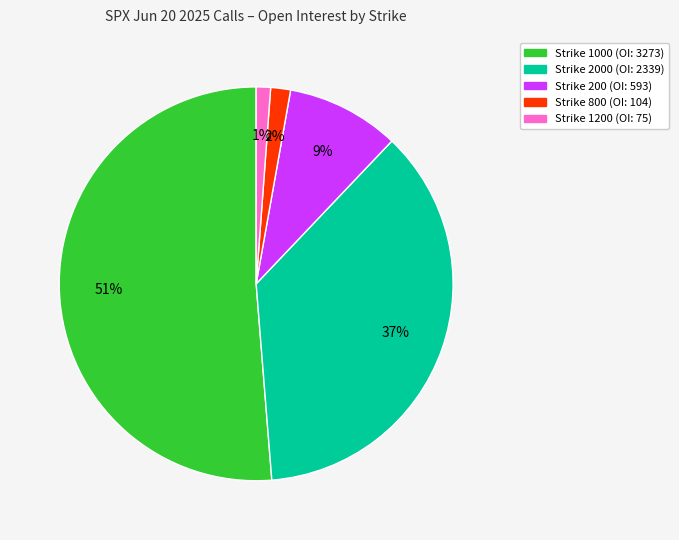

To the nearest percent, what is the difference between the largest and smallest slice percentages?

50%